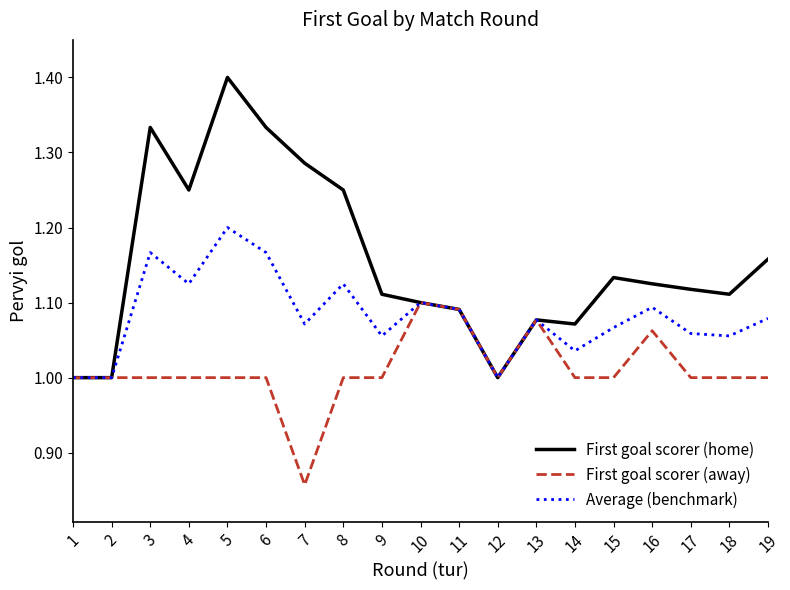

True or false: First goal scorer (home) has a value of 1.4 at 10.

False